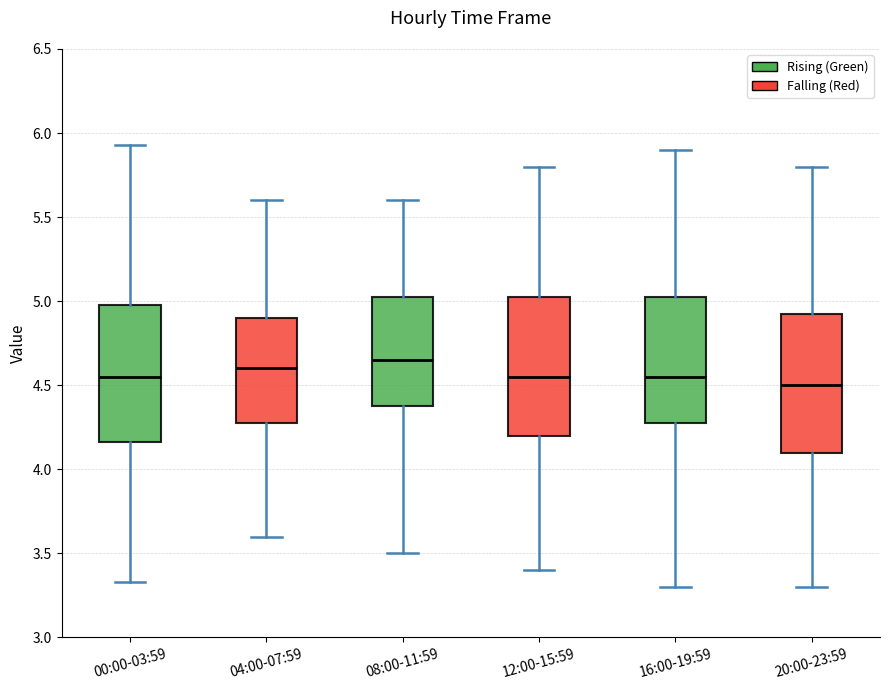

Reading left to right, read every box against the y-axis: the position of its median line, the range the box covers, and the ends of its whiskers. The values are not printed on the chart, so give them approximately, as read against the axis.

00:00-03:59: median 4.55, box 4.15 to 5.00, whiskers 3.35 to 5.95
04:00-07:59: median 4.60, box 4.30 to 4.90, whiskers 3.60 to 5.60
08:00-11:59: median 4.65, box 4.40 to 5.05, whiskers 3.50 to 5.60
12:00-15:59: median 4.55, box 4.20 to 5.05, whiskers 3.40 to 5.80
16:00-19:59: median 4.55, box 4.30 to 5.05, whiskers 3.30 to 5.90
20:00-23:59: median 4.50, box 4.10 to 4.95, whiskers 3.30 to 5.80